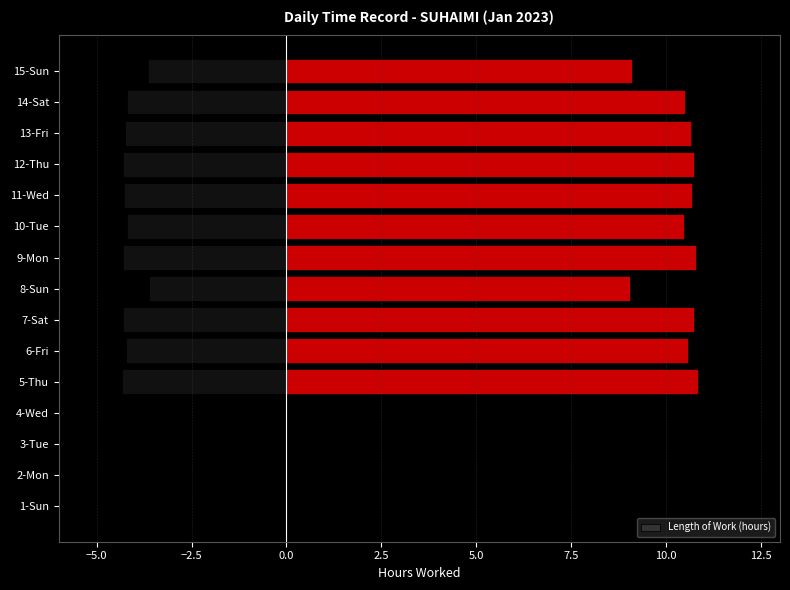

The Length of Work (hours) series shows 15.8 at 10-Tue. True or false?

False